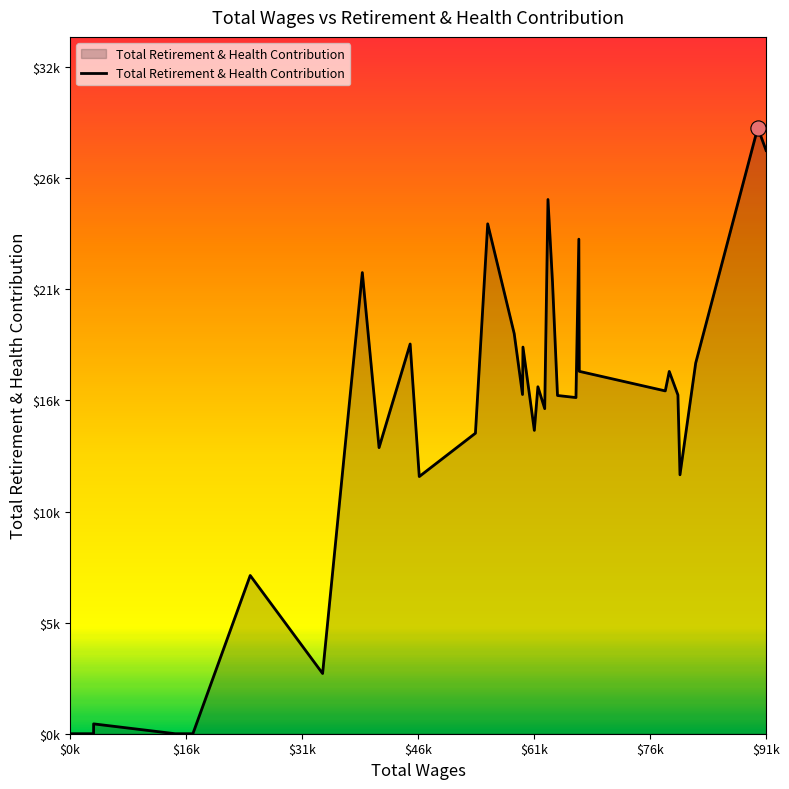

Is this an area chart (filled region under the line)?

Yes